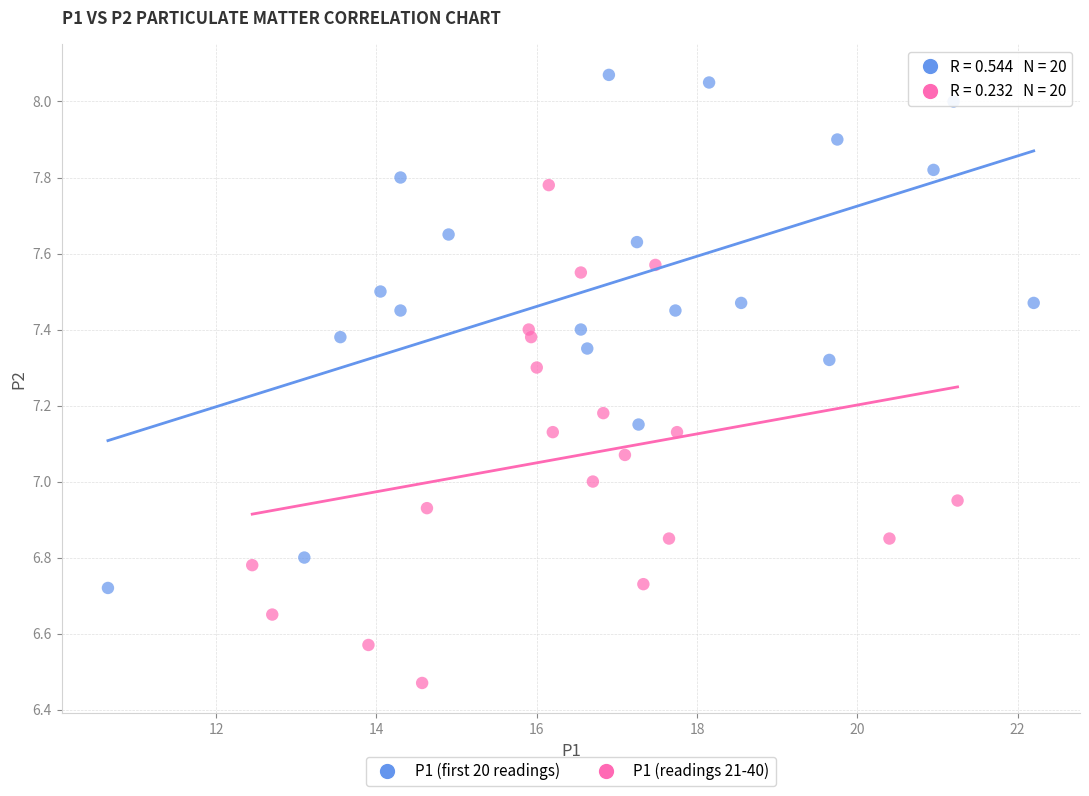

Which series reaches the minimum Y coordinate?

P1 (readings 21-40)